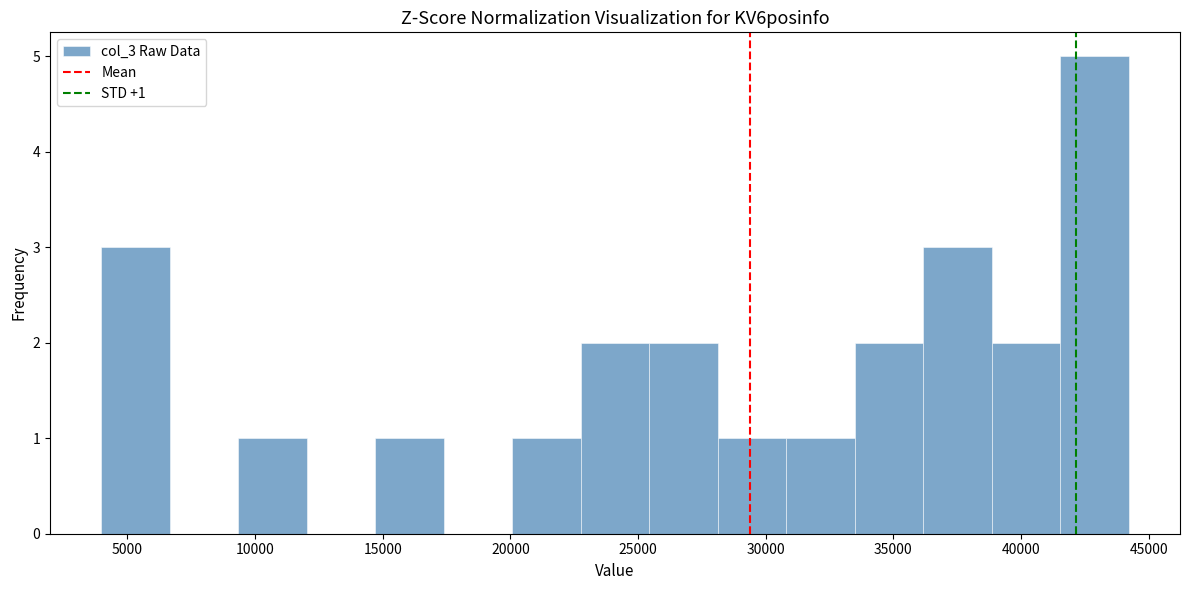

Which range on the x-axis has the tallest bar?

41500 to 44000